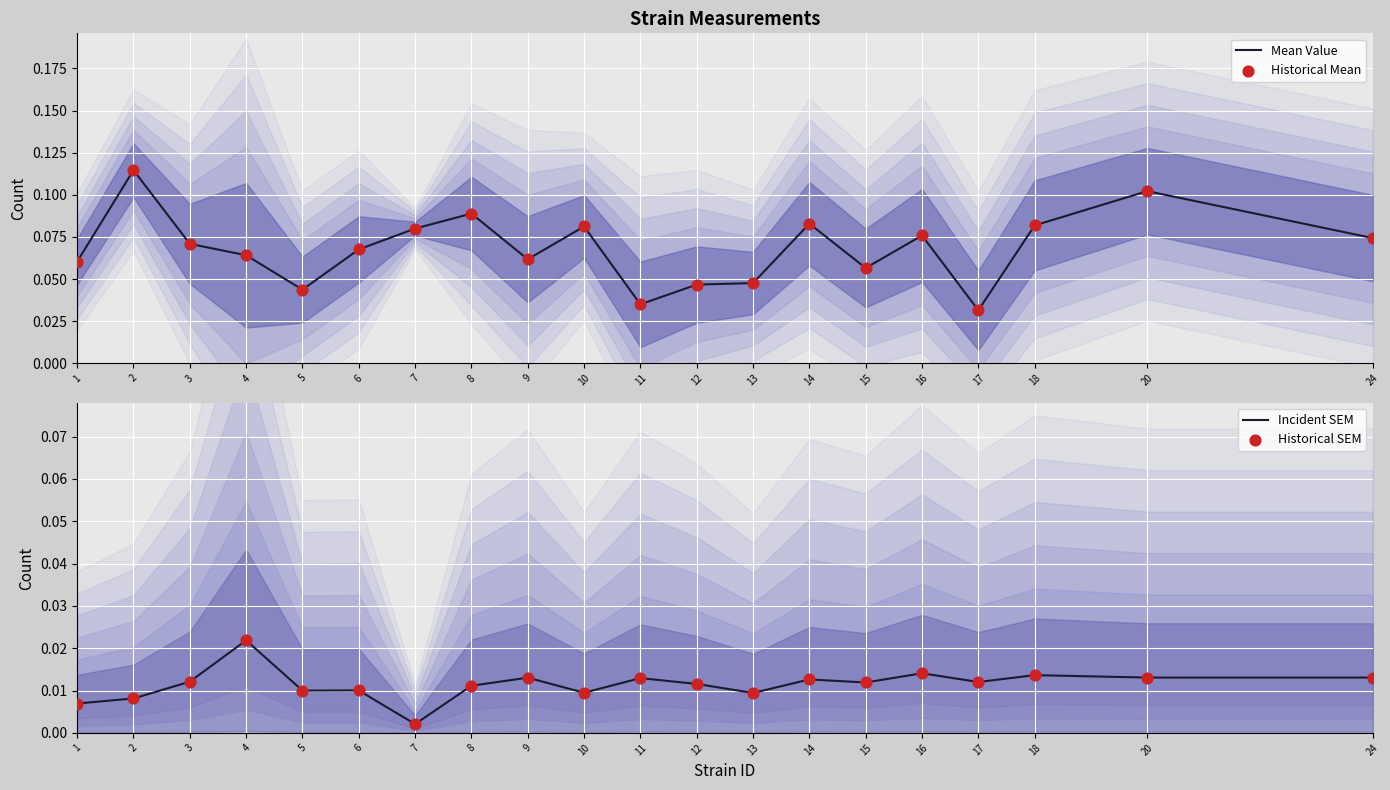

What is the total value across all series at 3?

0.2